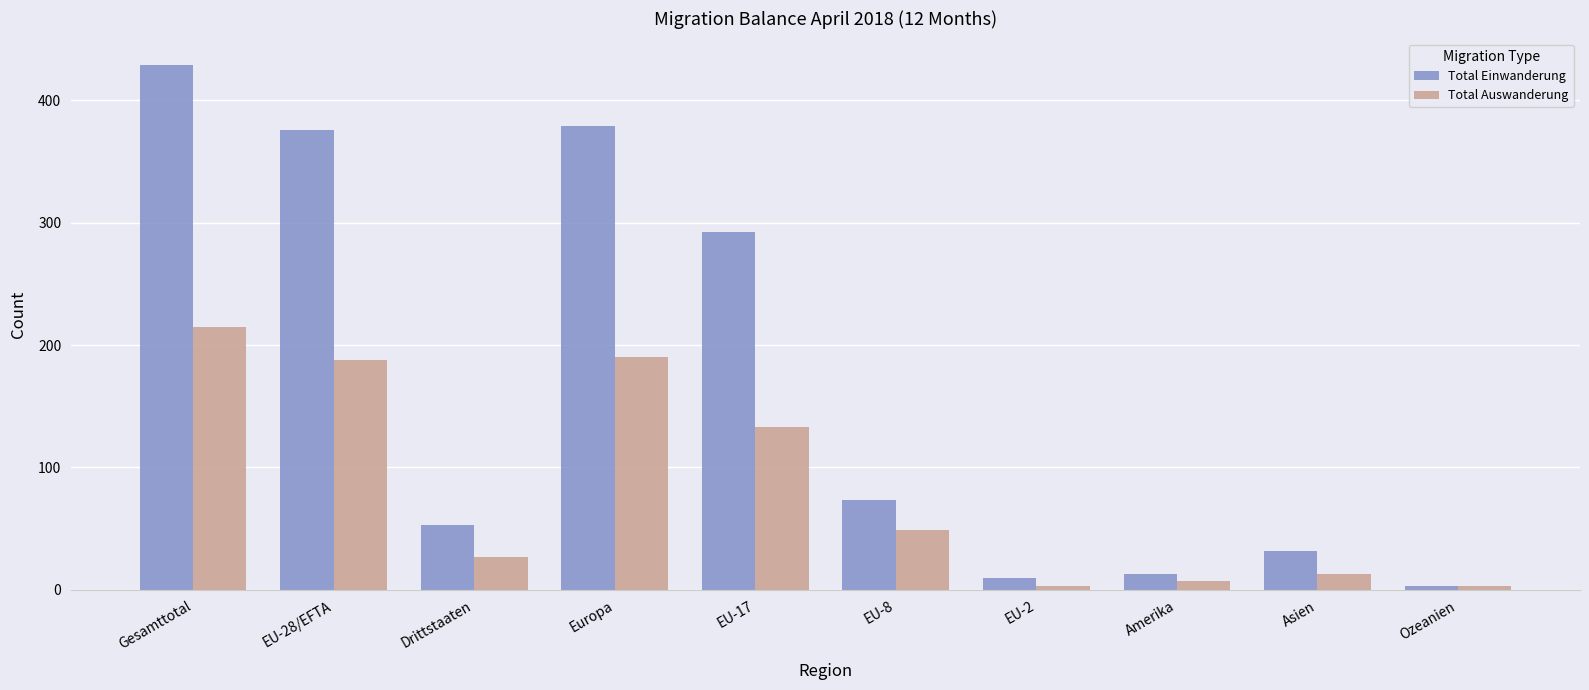

At which category is the sum across all series the highest?

Gesamttotal